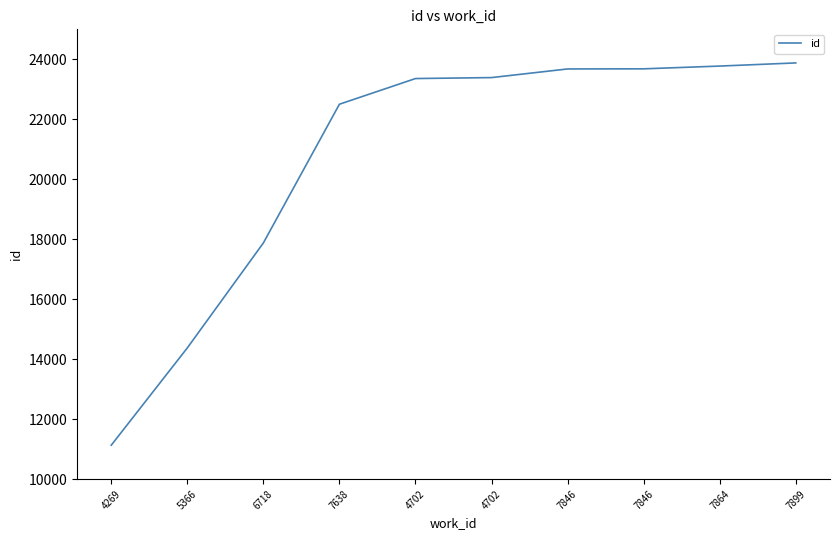

Between 7846 and 7899, which is larger?

7899